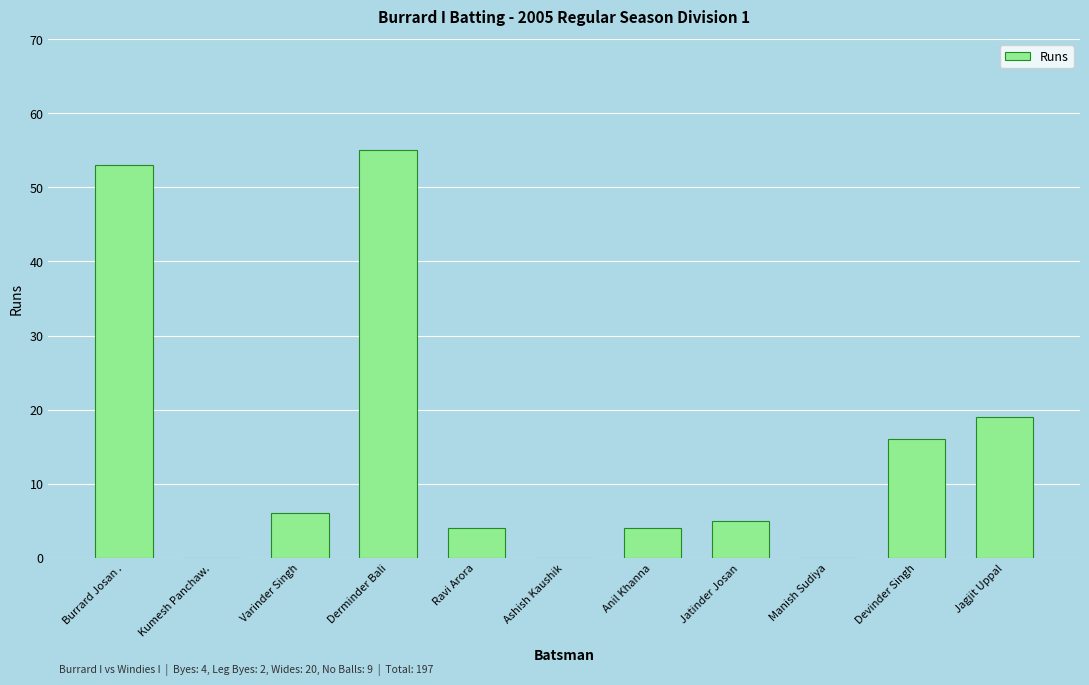

What is the approximate value at Derminder Bali, to the nearest 10?

60